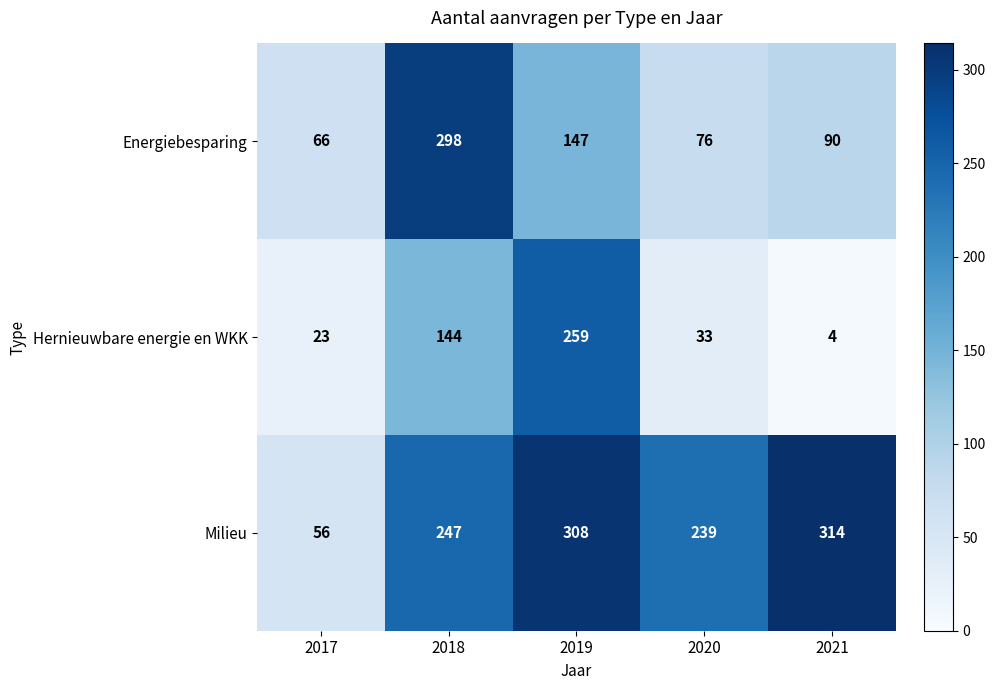

At how many categories does at least one series exceed 18?

5